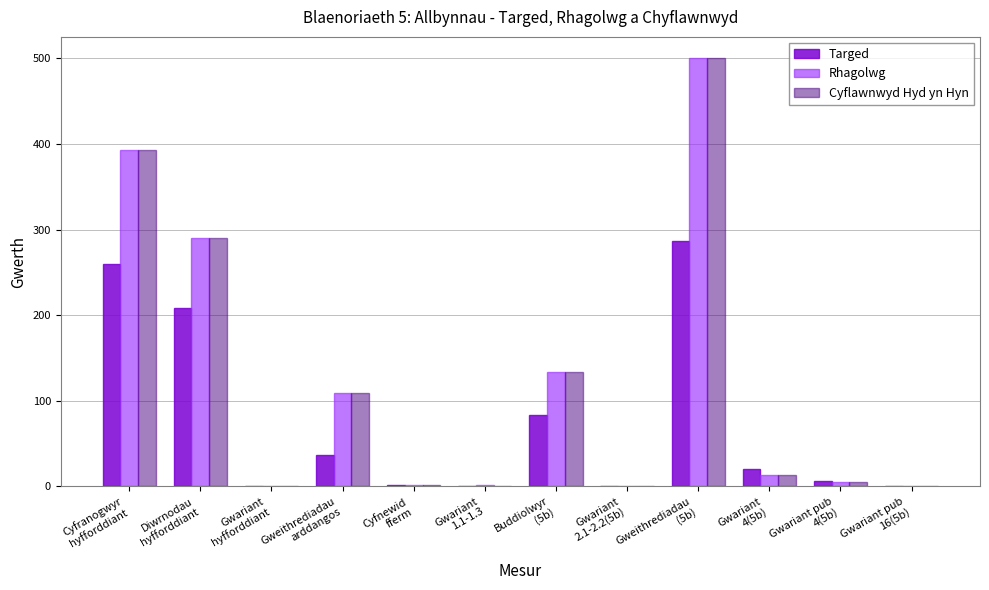

What is the highest value of the Rhagolwg series?

500.0